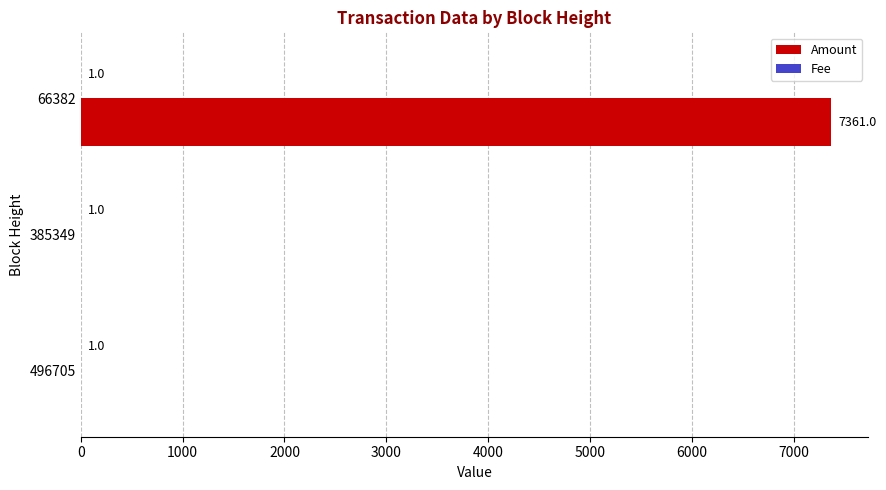

What is the maximum value shown in the chart?

7361